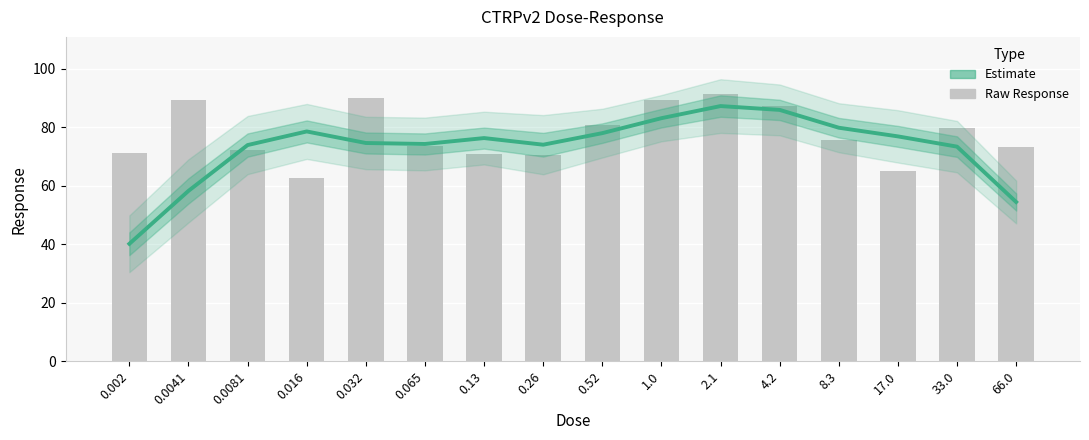

How many series are shown in this chart?

2